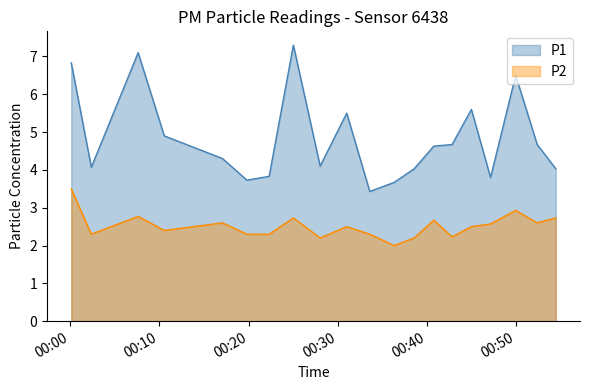

What is the approximate value of P2 at 2023-02-27T00:17:05?

2.6